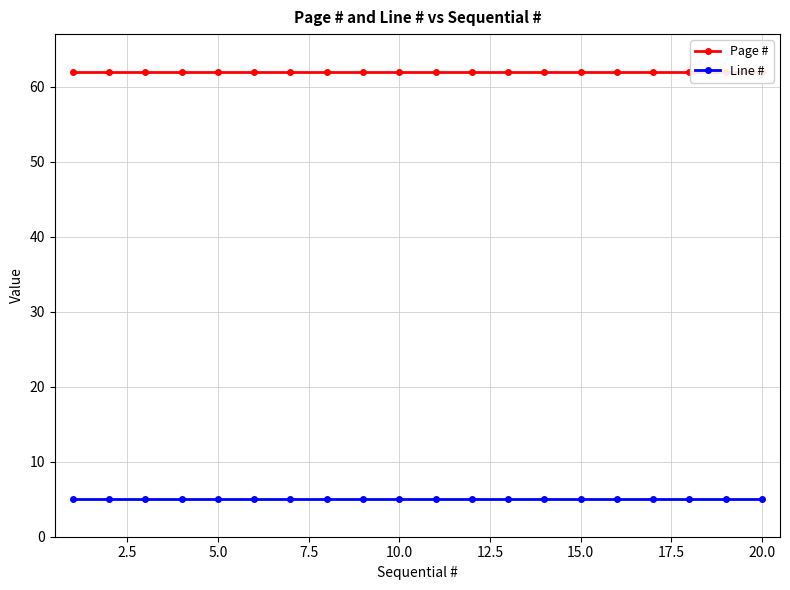

Rank the series by their maximum value, from lowest to highest.

Line #, Page #